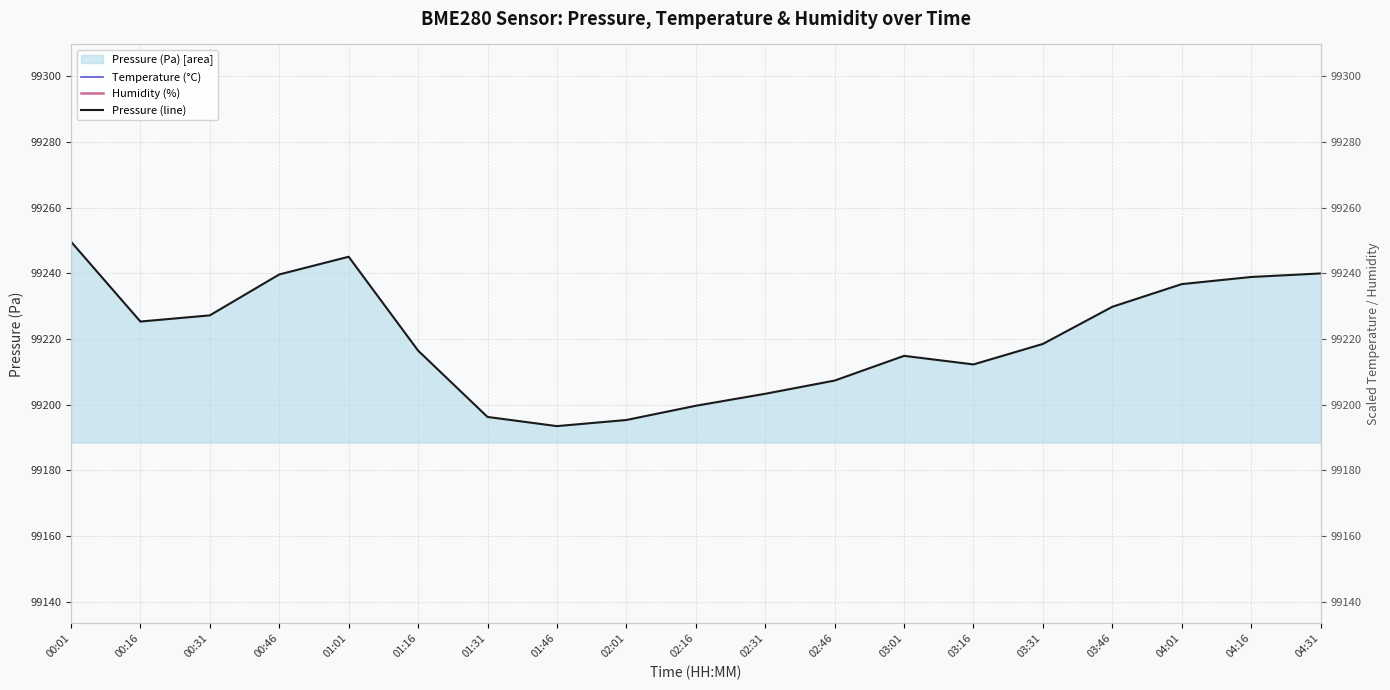

Reading right to left, list all the values displayed in this chart.

temperature: 04:31=109140.0	04:16=108890.0	04:01=108390.0	03:46=108390.0	03:31=108190.0	03:16=107040.0	03:01=107240.0	02:46=106990.0	02:31=106490.0	02:16=106340.0	02:01=105940.0	01:46=107490.0	01:31=105940.0	01:16=108640.0	01:01=109340.0	00:46=109290.0	00:31=109890.0	00:16=110090.0	00:01=111140.0
humidity: 04:31=101990.0	04:16=102270.0	04:01=102250.0	03:46=102490.0	03:31=102890.0	03:16=103350.0	03:01=102950.0	02:46=103110.0	02:31=103230.0	02:16=103210.0	02:01=103450.0	01:46=102770.0	01:31=103410.0	01:16=102050.0	01:01=101870.0	00:46=101810.0	00:31=102710.0	00:16=100890.0	00:01=100190.0
pressure_line: 04:31=99239.9	04:16=99238.9	04:01=99236.7	03:46=99229.8	03:31=99218.5	03:16=99212.3	03:01=99214.9	02:46=99207.4	02:31=99203.3	02:16=99199.7	02:01=99195.4	01:46=99193.5	01:31=99196.3	01:16=99216.5	01:01=99245.0	00:46=99239.6	00:31=99227.2	00:16=99225.3	00:01=99249.6